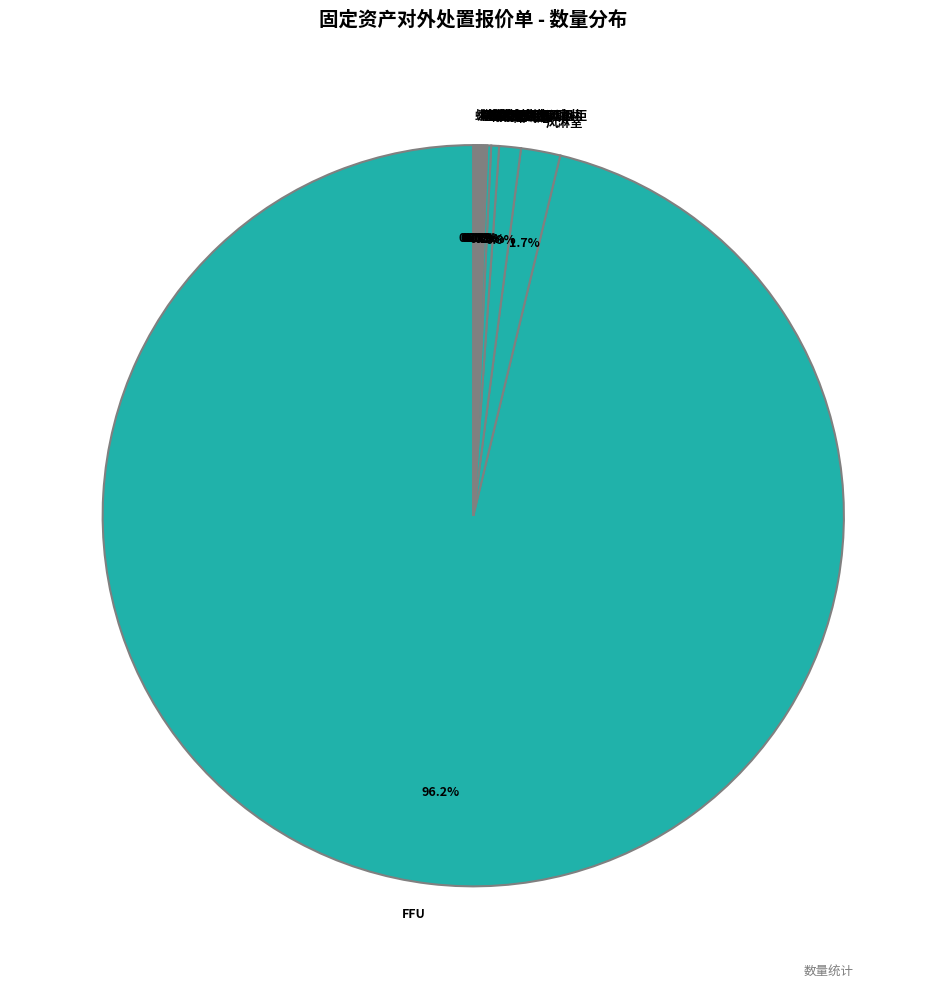

To the nearest percent, what percentage of the pie is FFU?

96%